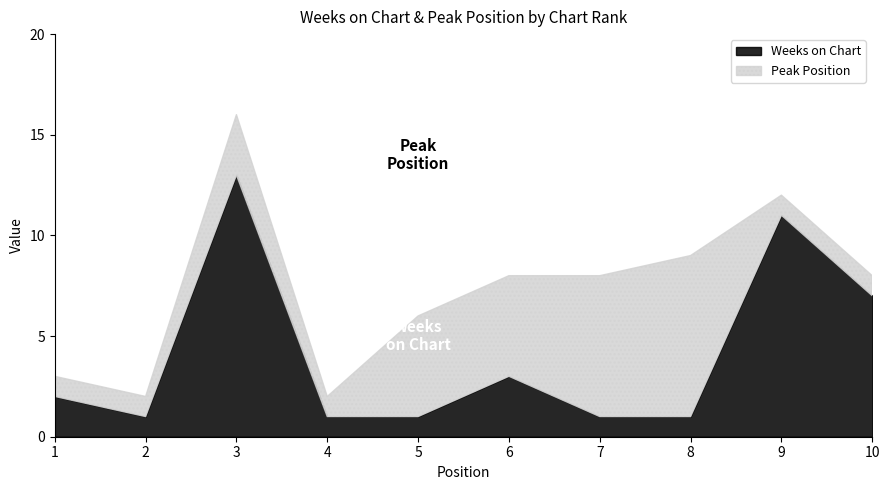

What is the total value across all series at 4?

2